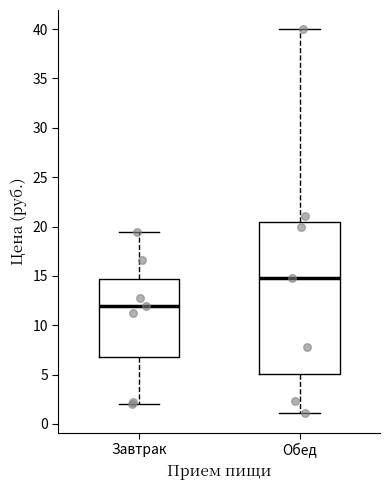

Reading left to right, transcribe this box plot: for each box, give where its median line is, the range the box spans, and where its two whiskers end, as read against the y-axis. The values are not printed on the chart, so give them approximately, as read against the axis.

Завтрак: median 12.0, box 6.5 to 14.5, whiskers 2.0 to 19.5
Обед: median 15.0, box 5.0 to 20.5, whiskers 1.0 to 40.0